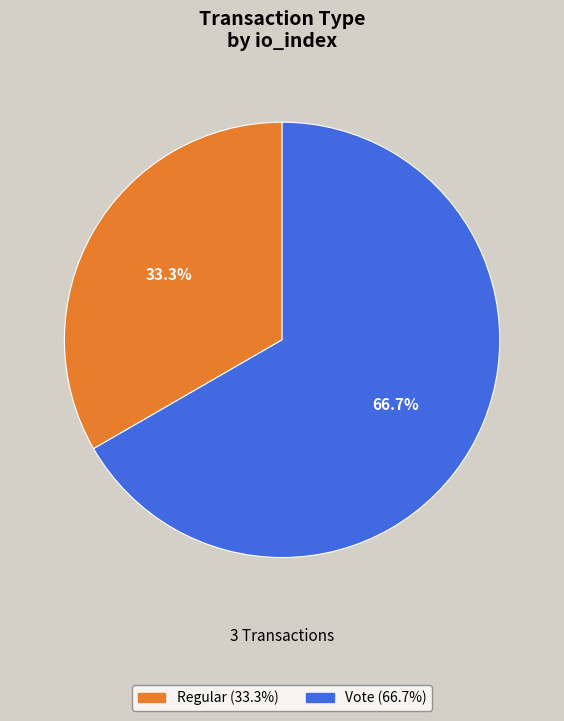

To the nearest percent, what percentage of the pie is Regular?

33%